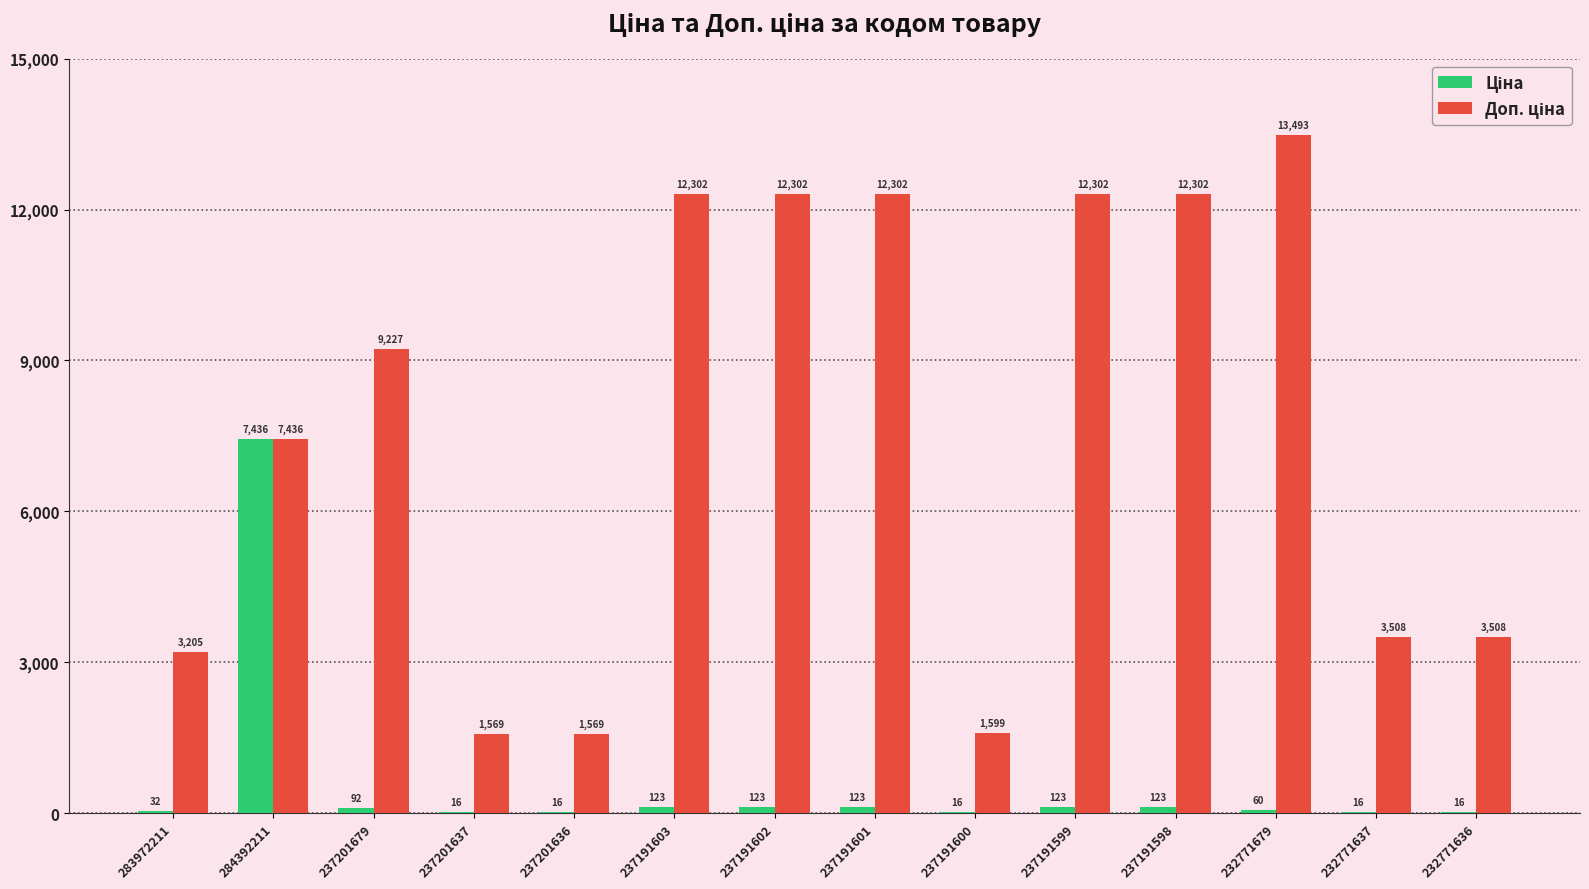

At which category is the sum across all series the highest?

284392211